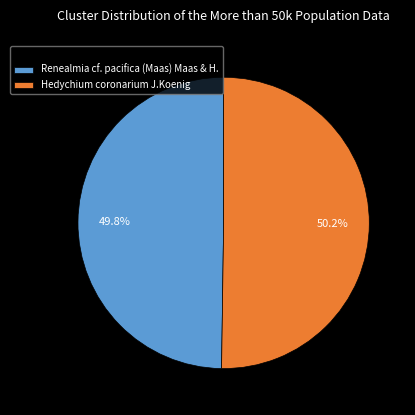

Is it true that Hedychium coronarium J.Koenig is 38% of the pie?

False